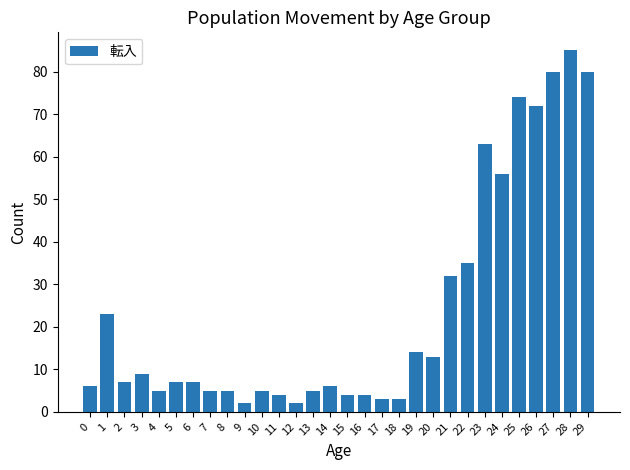

What is the sum of all values?

716